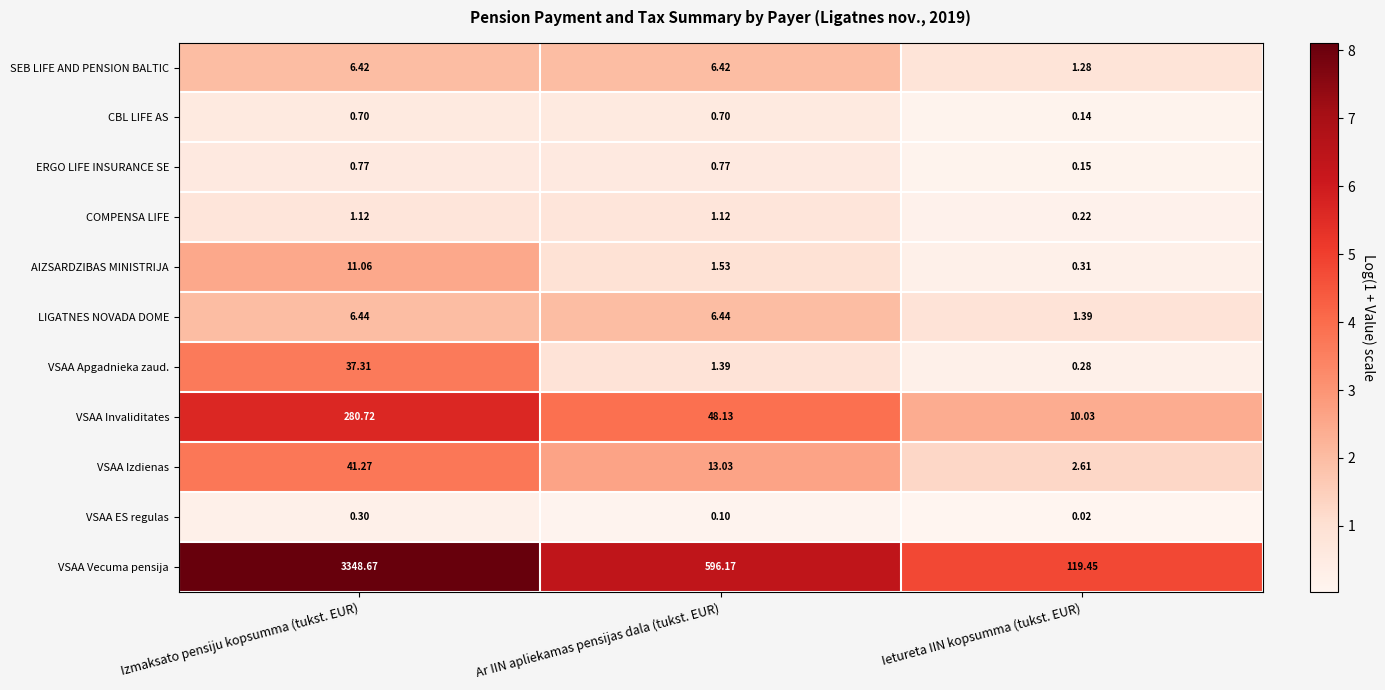

List the labels in order of VSAA Izdienas value, largest first.

Izmaksato pensiju kopsumma (tukst. EUR), Ar IIN apliekamas pensijas dala (tukst. EUR), Ietureta IIN kopsumma (tukst. EUR)